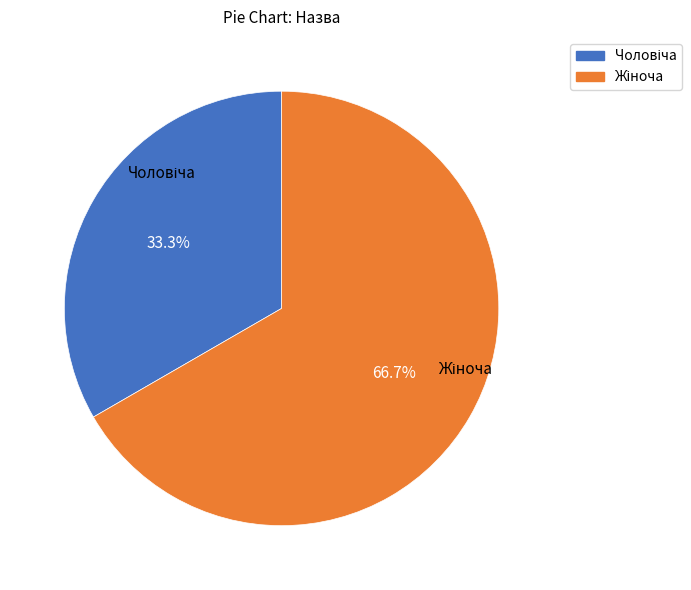

Does any single category account for the majority?

Yes